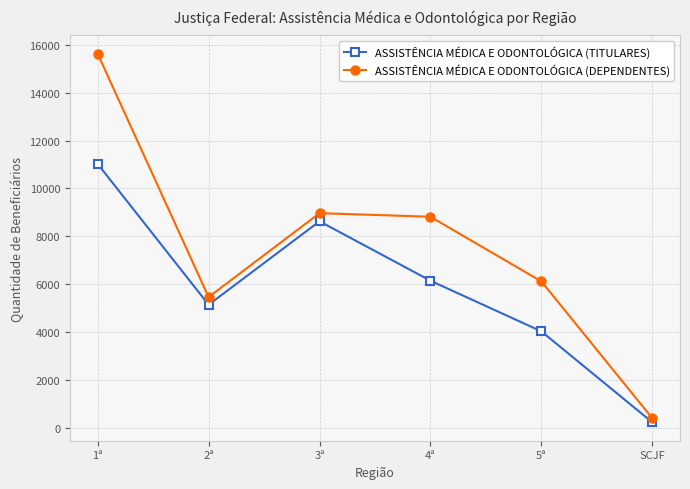

What is the difference between the maximum and minimum values in the ASSISTÊNCIA MÉDICA E ODONTOLÓGICA (TITULARES) series?

10791